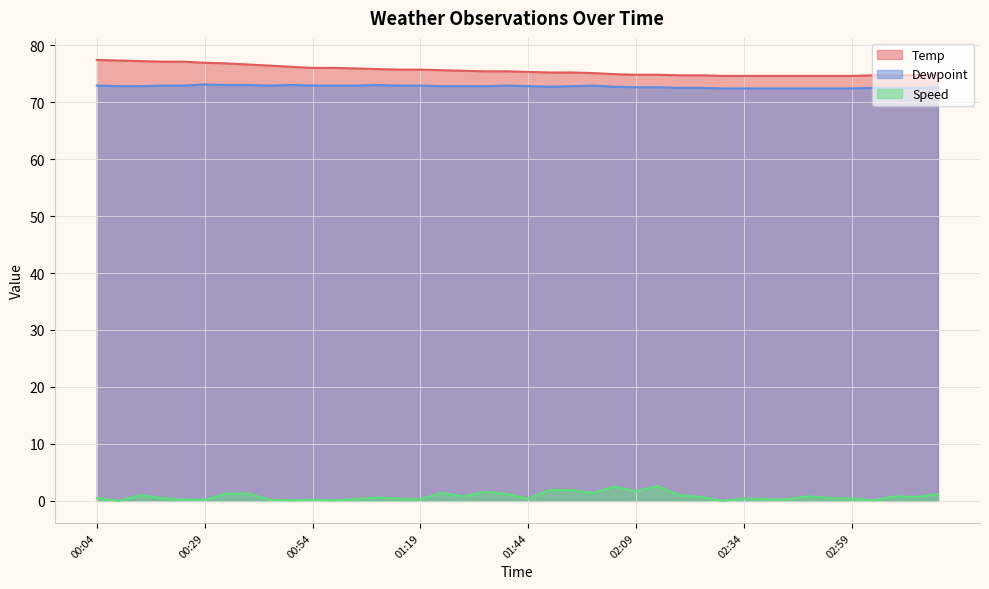

What is the value of the Dewpoint point at the 40th from the left?

72.6